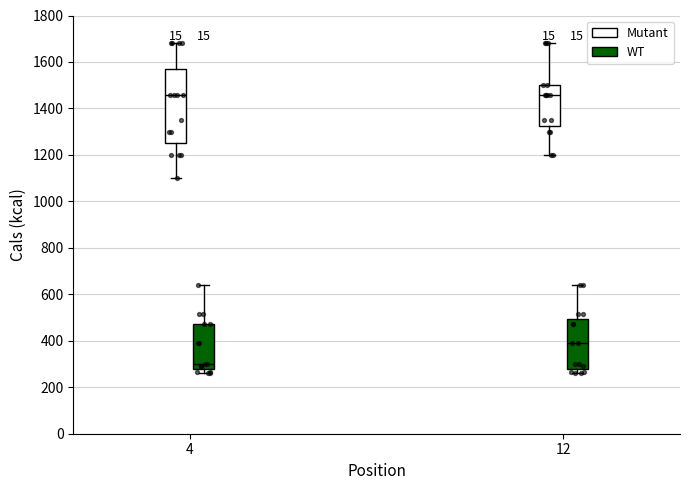

Reading left to right, read every box against the y-axis: the position of its median line, the range the box covers, and the ends of its whiskers. The values are not printed on the chart, so give them approximately, as read against the axis.

4 (Mutant): median 1460, box 1260 to 1560, whiskers 1100 to 1680
4 (WT): median 300, box 280 to 480, whiskers 260 to 640
12 (Mutant): median 1460, box 1320 to 1500, whiskers 1200 to 1680
12 (WT): median 400, box 280 to 500, whiskers 260 to 640